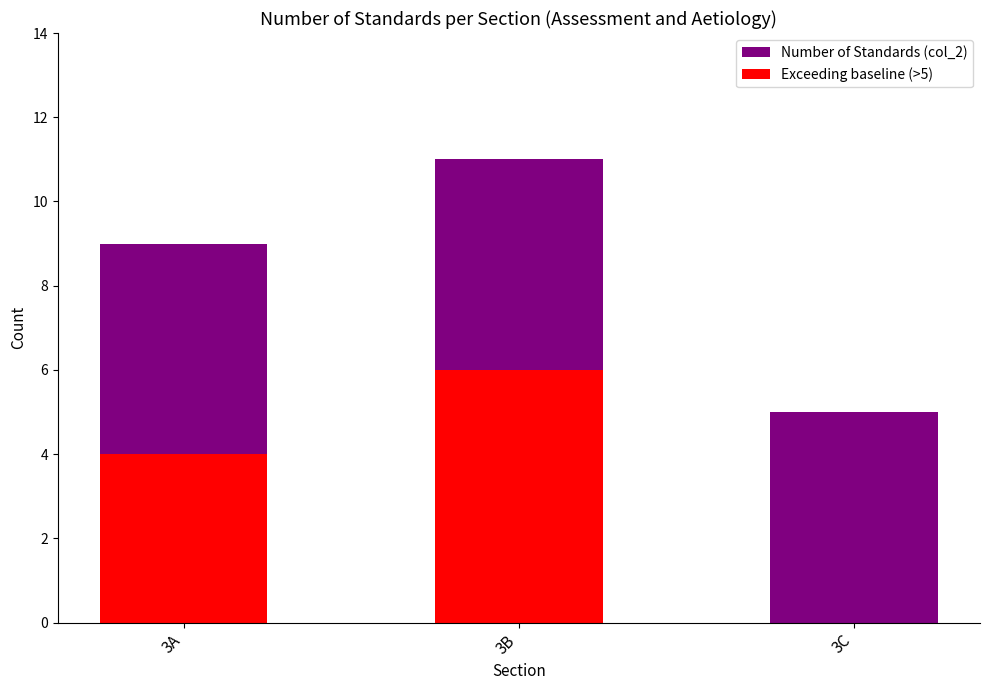

What are all the series names shown in the legend?

Number of Standards (col_2), Exceeding baseline (>5)